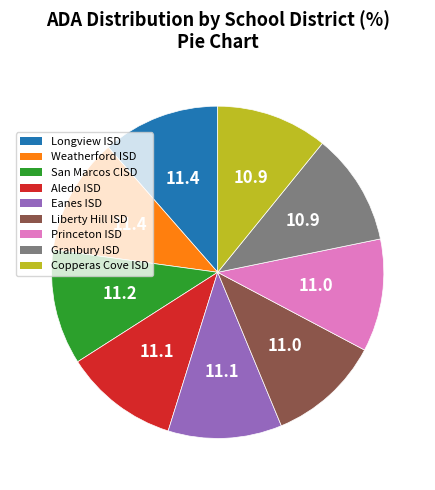

Approximately how many times larger is the value at Copperas Cove ISD compared to Weatherford ISD?

1.0